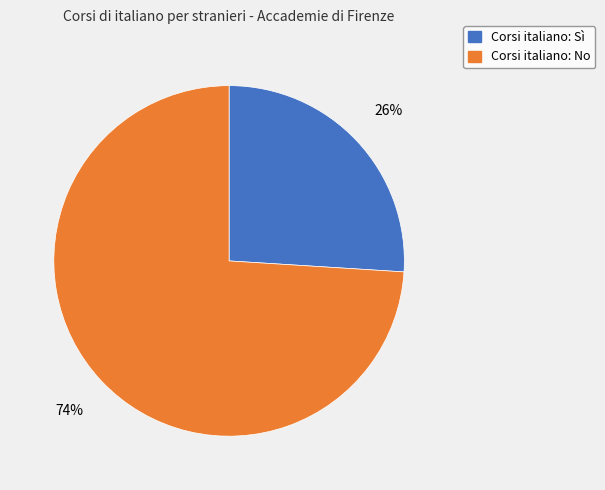

Is there a majority slice in this chart?

Yes